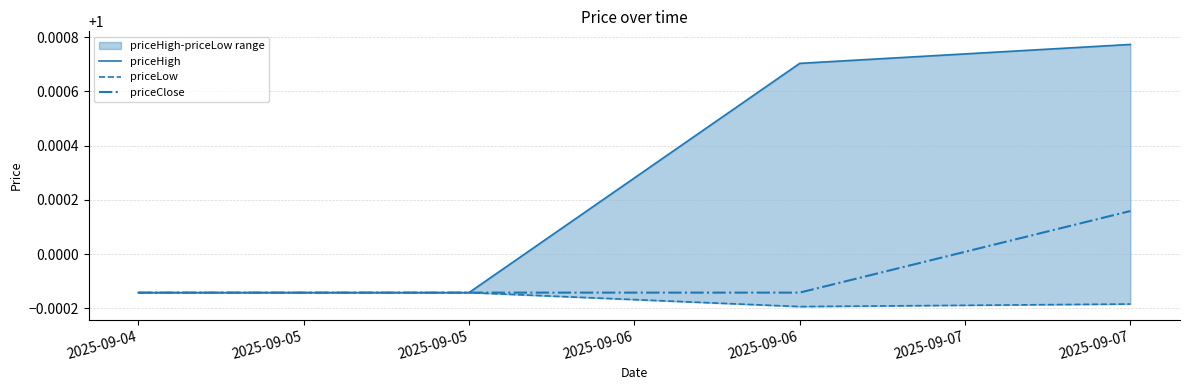

True or false: priceLow and priceHigh cross at least once.

False